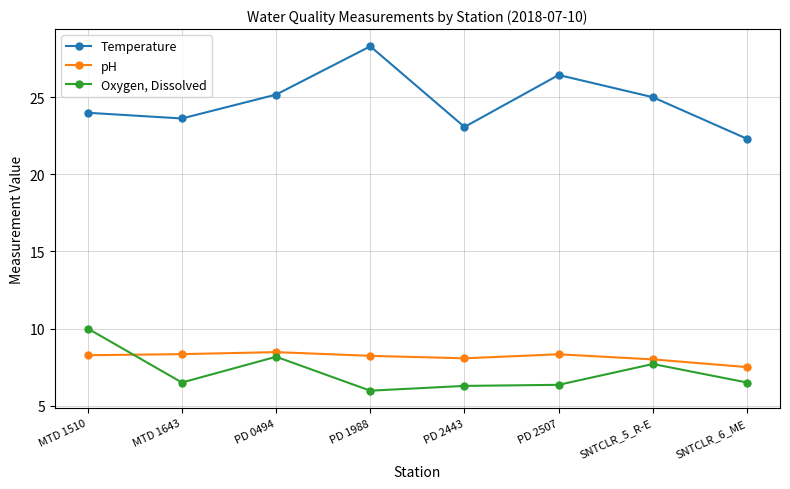

Read the pH value at SNTCLR_5_R-E.

8.0